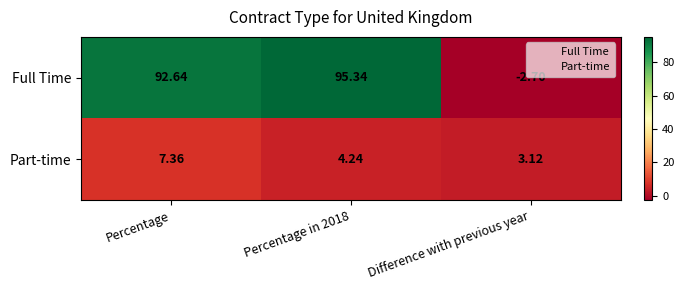

How many categories are shown in the chart?

3